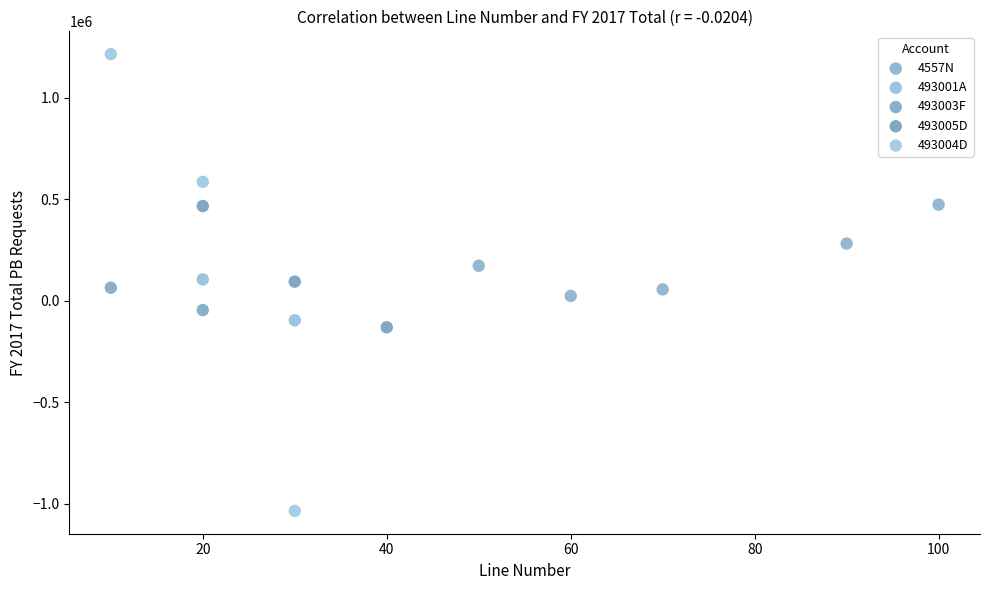

Which series reaches the maximum Y coordinate?

493004D